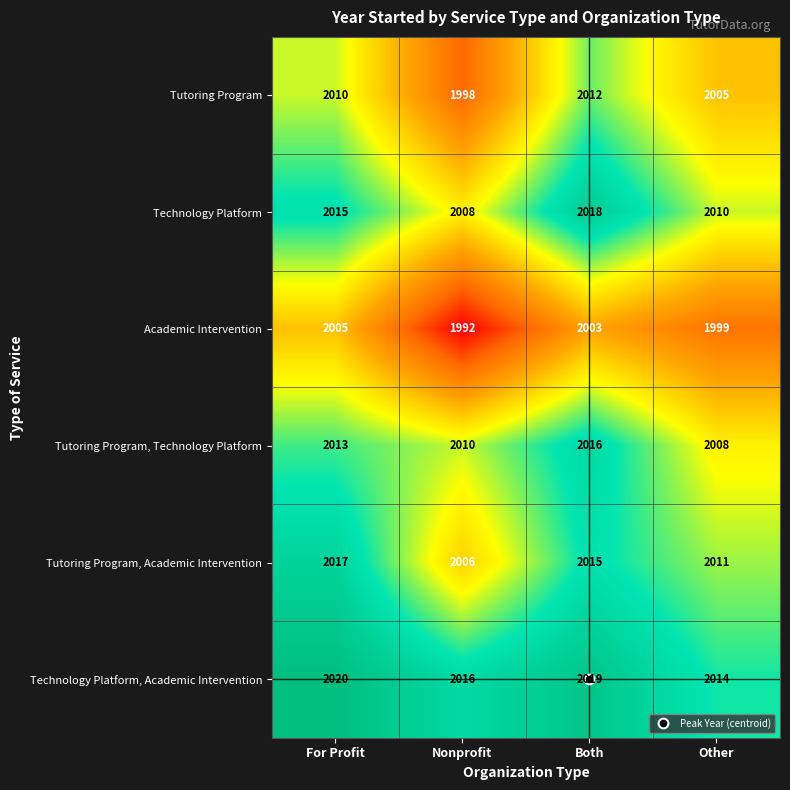

What is the total value across all series at Other?

12047